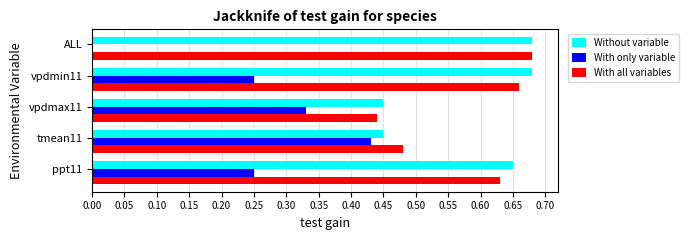

The value of Without variable at vpdmax11 is 0.6. True or false?

False